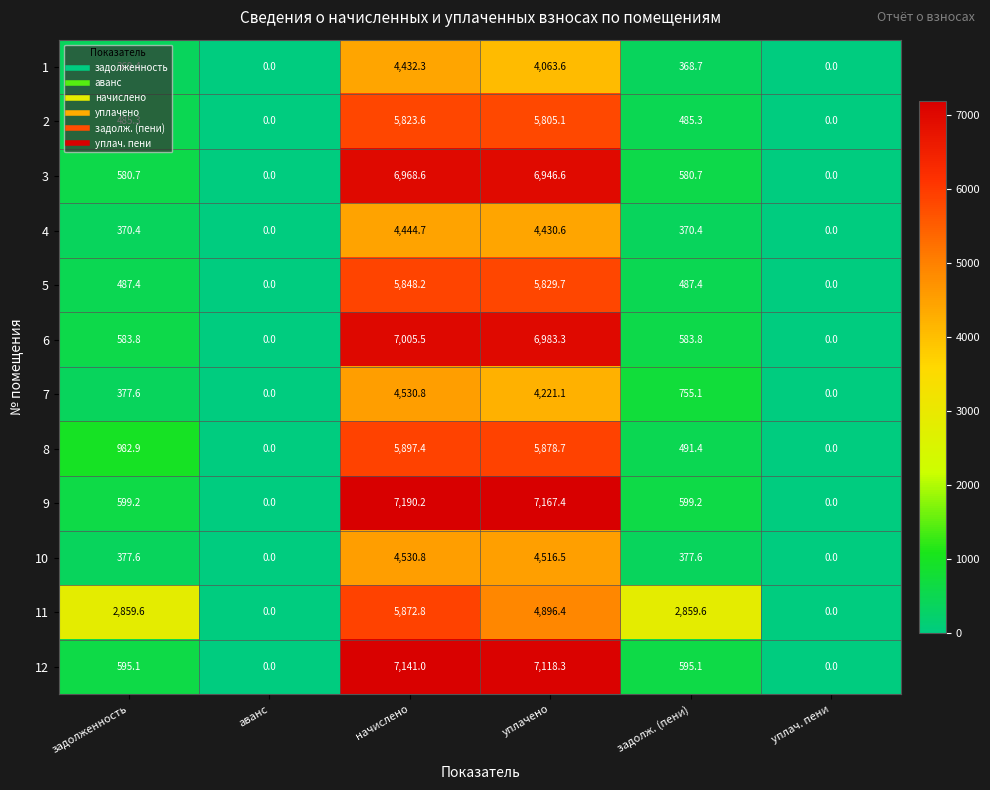

What is the difference between the 7 values at задолженность and начислено?

4153.2